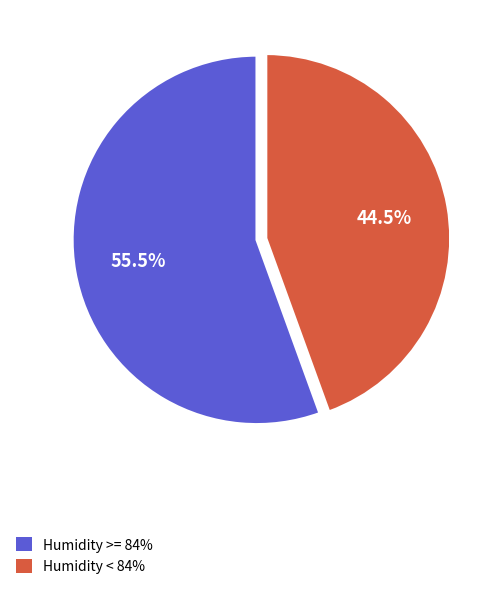

Does any single category account for the majority?

Yes